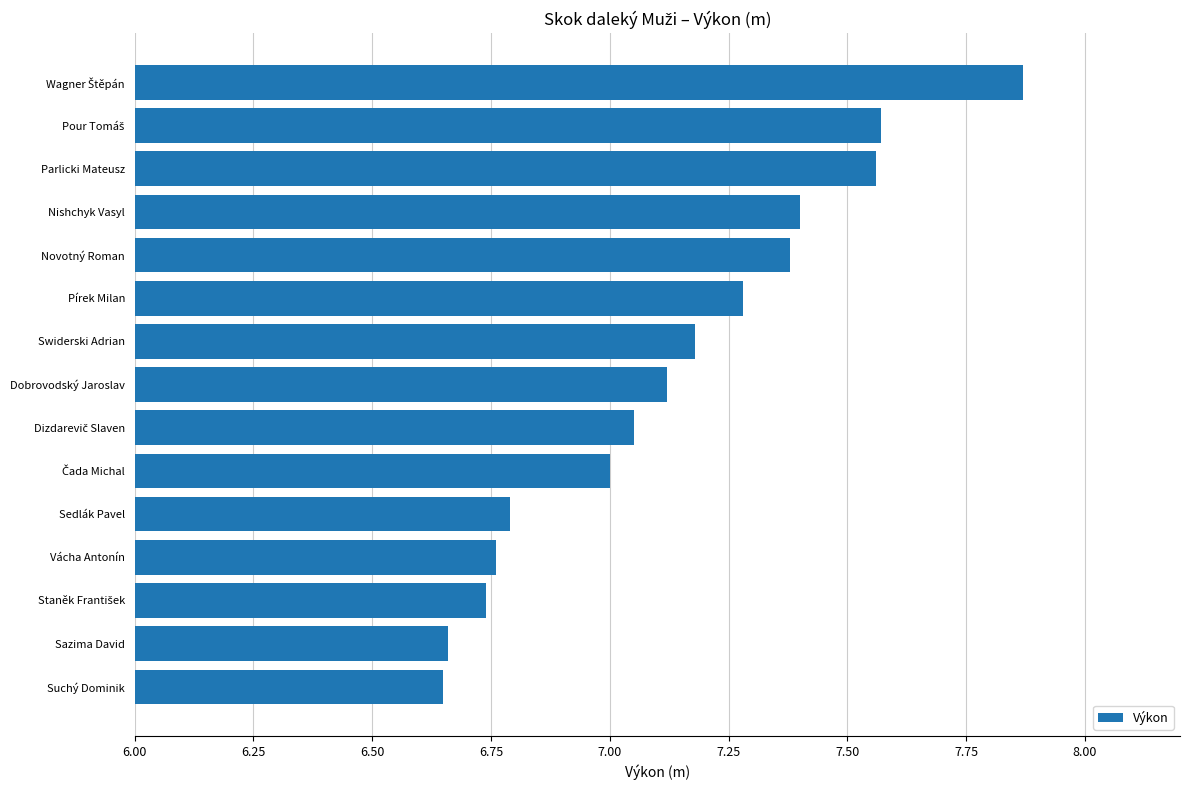

What is the sum of the values at Parlicki Mateusz and Novotný Roman?

14.9